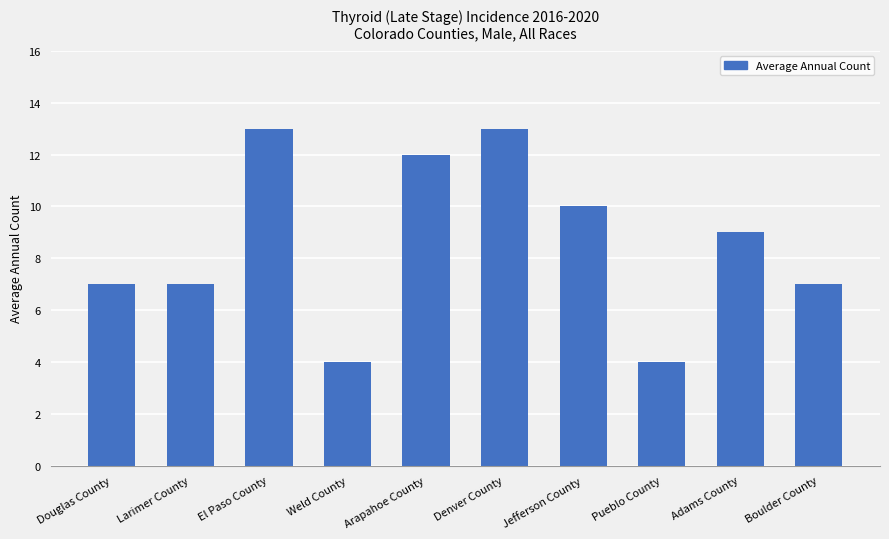

At which label does the data first exceed 9?

El Paso County